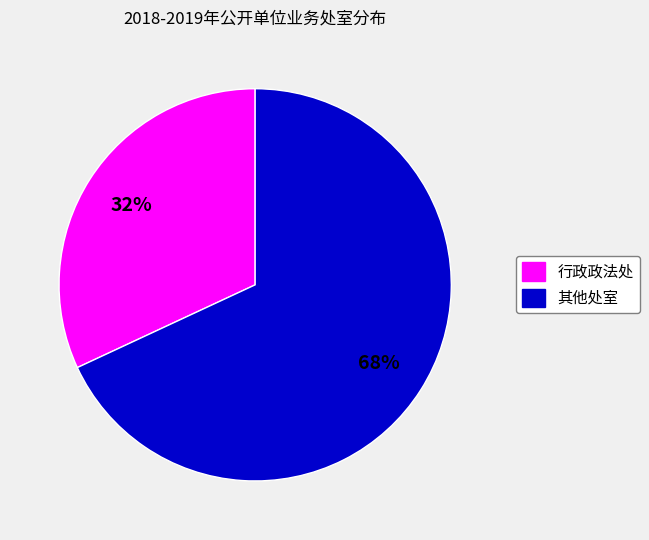

What is the smallest slice in the pie chart?

行政政法处